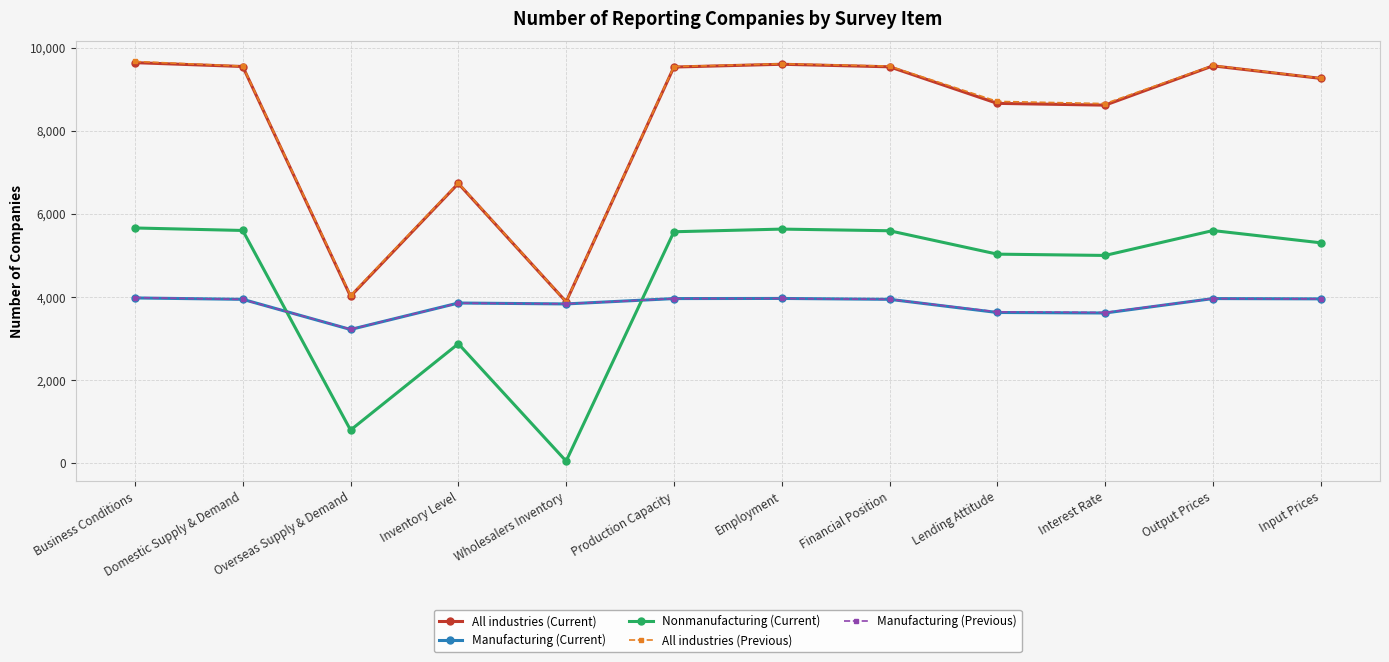

Is the value of Manufacturing (Current) at Domestic Supply & Demand greater than the value of Manufacturing (Previous) at Interest Rate?

Yes